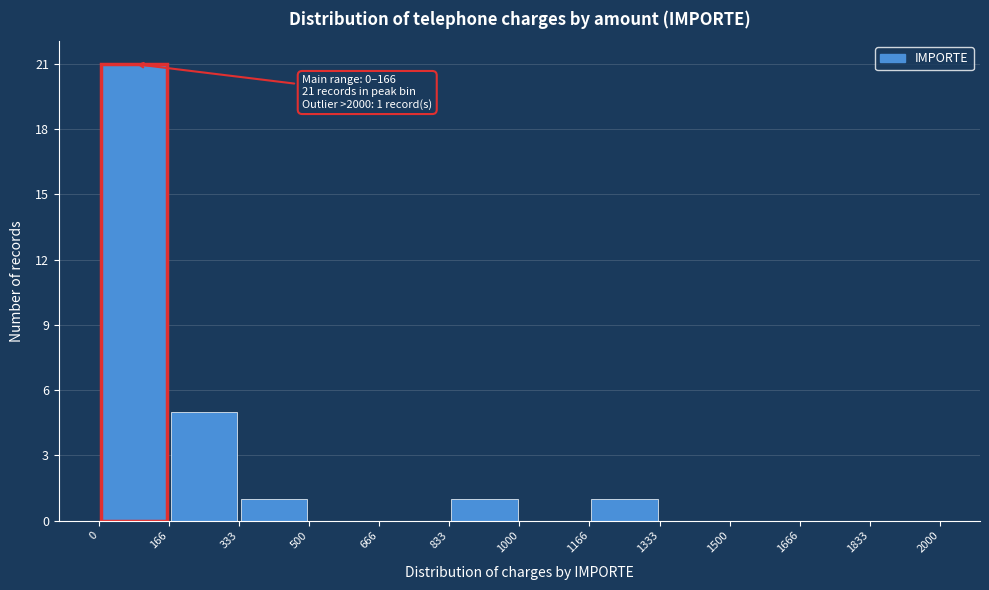

Over which range of the x-axis is the bar tallest?

0 to 166